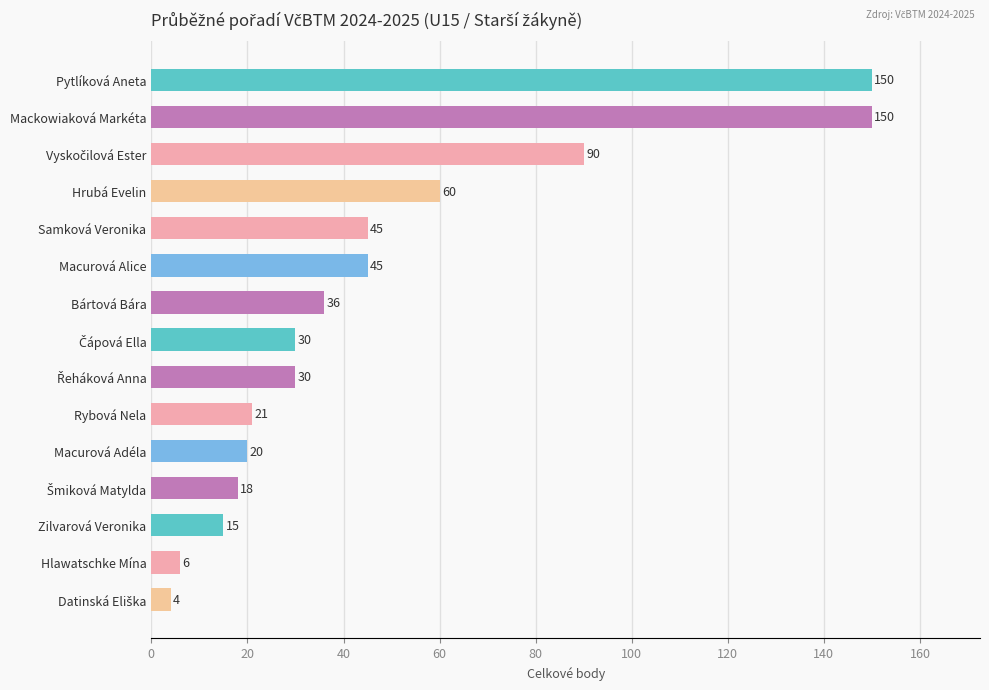

The value at Hrubá Evelin is 60. True or false?

True